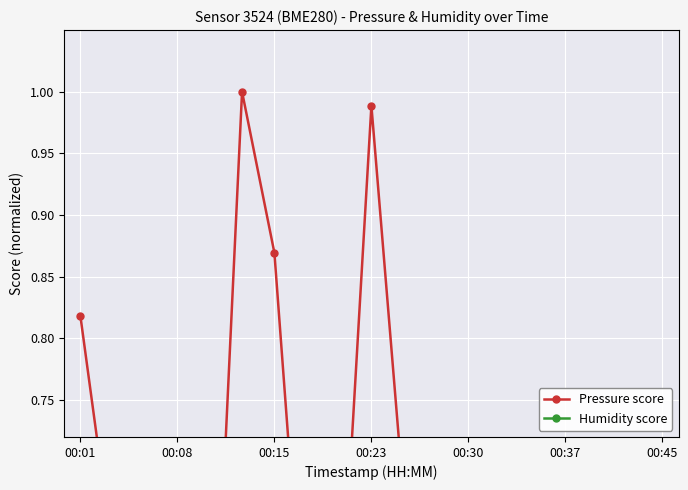

Where do Pressure score and Humidity score first cross each other?

10 and 11